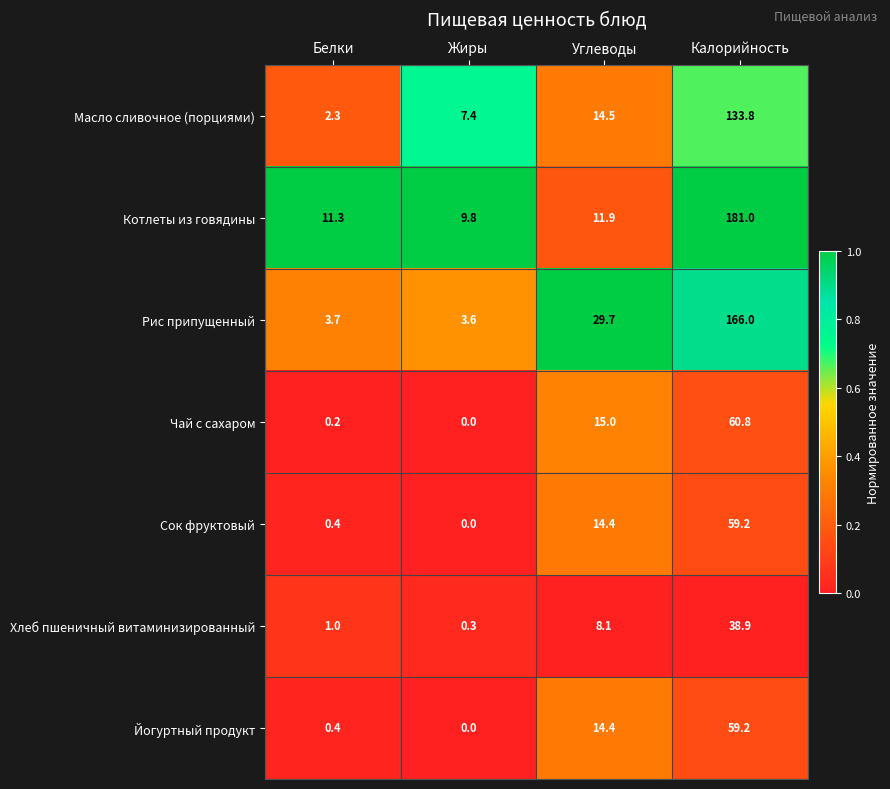

At which category is the sum across all series the highest?

Калорийность